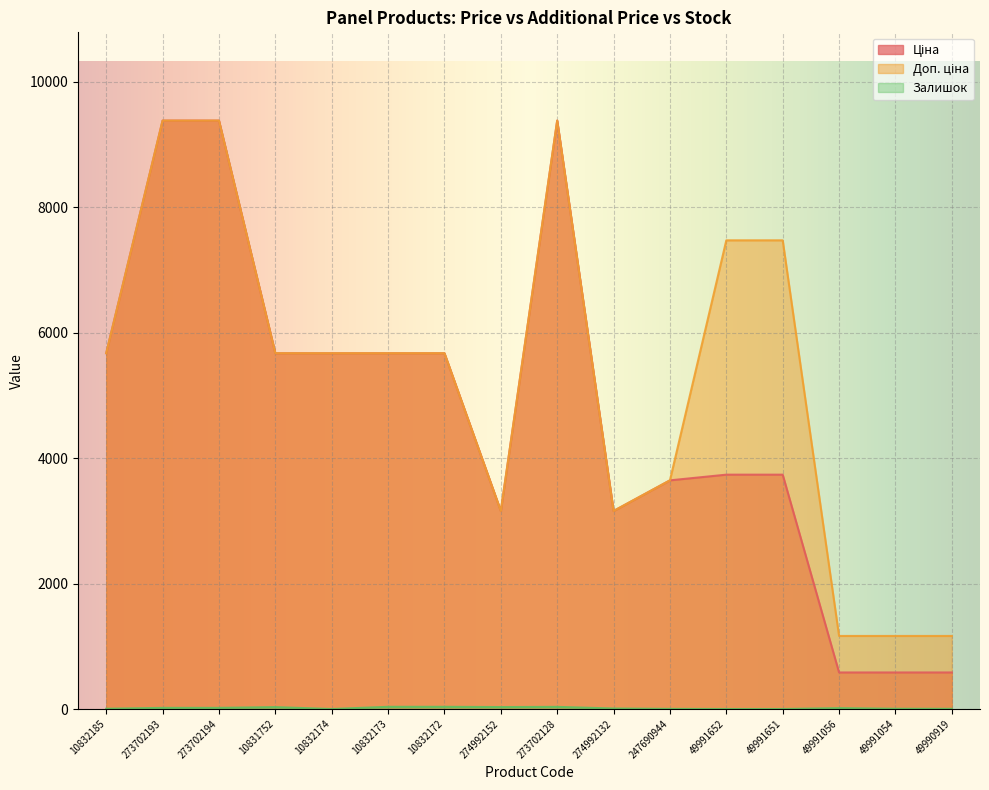

How many lines are shown in the chart?

3